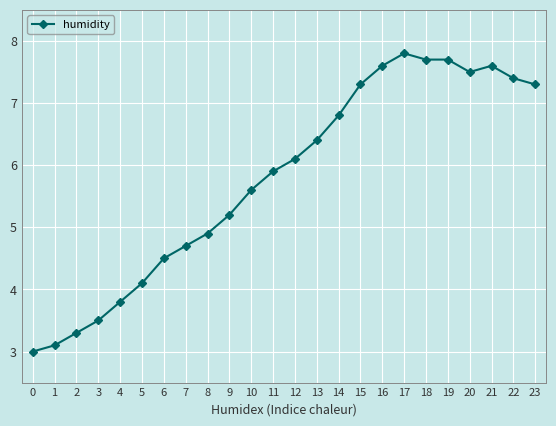

Is it true that the value at 16 is 7.6?

True